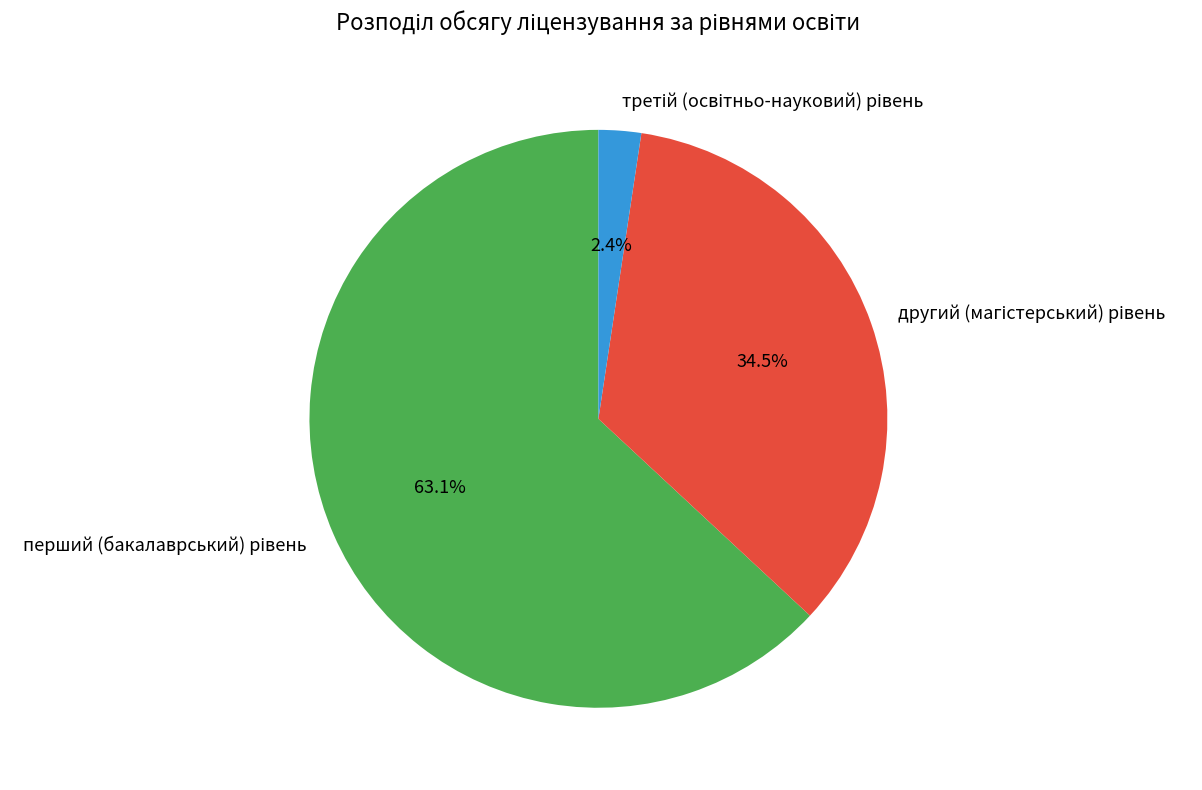

Is there any slice that represents more than half of the pie?

Yes